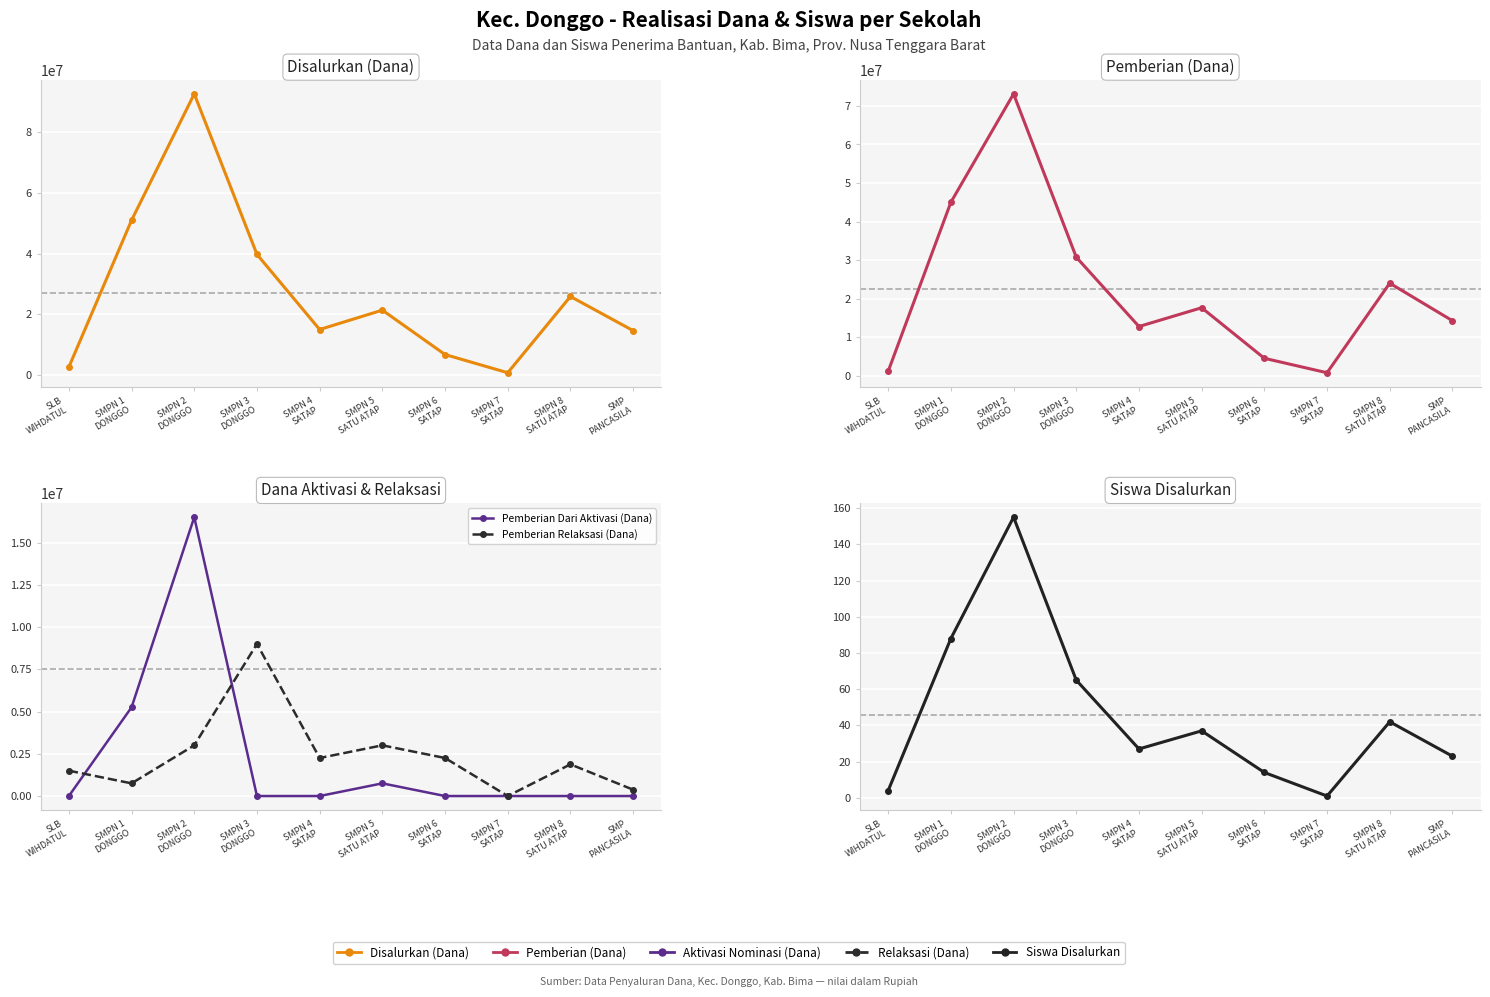

What is the difference between the second highest and minimum values in the Pemberian Dari Aktivasi (Dana) series?

5250000